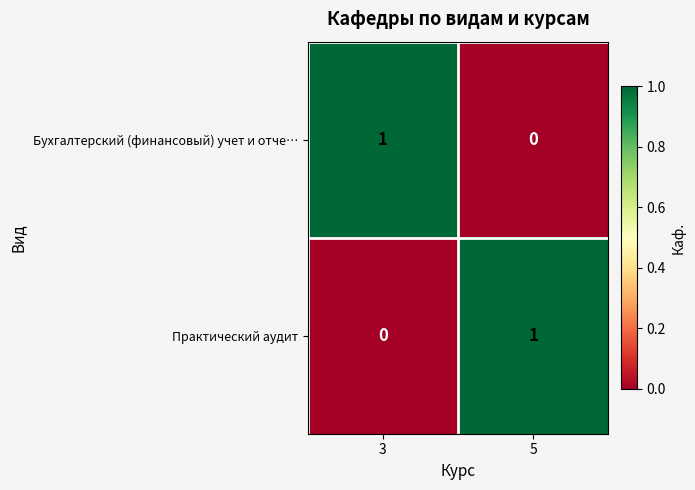

At which label is Бухгалтерский (финансовый) учет и отче… closest to 0?

5